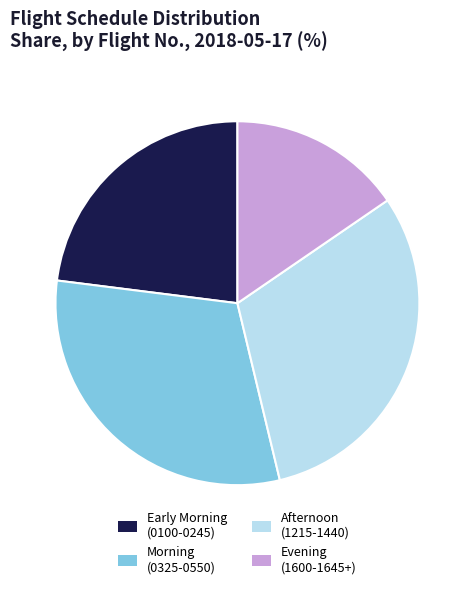

Does any single category account for the majority?

No